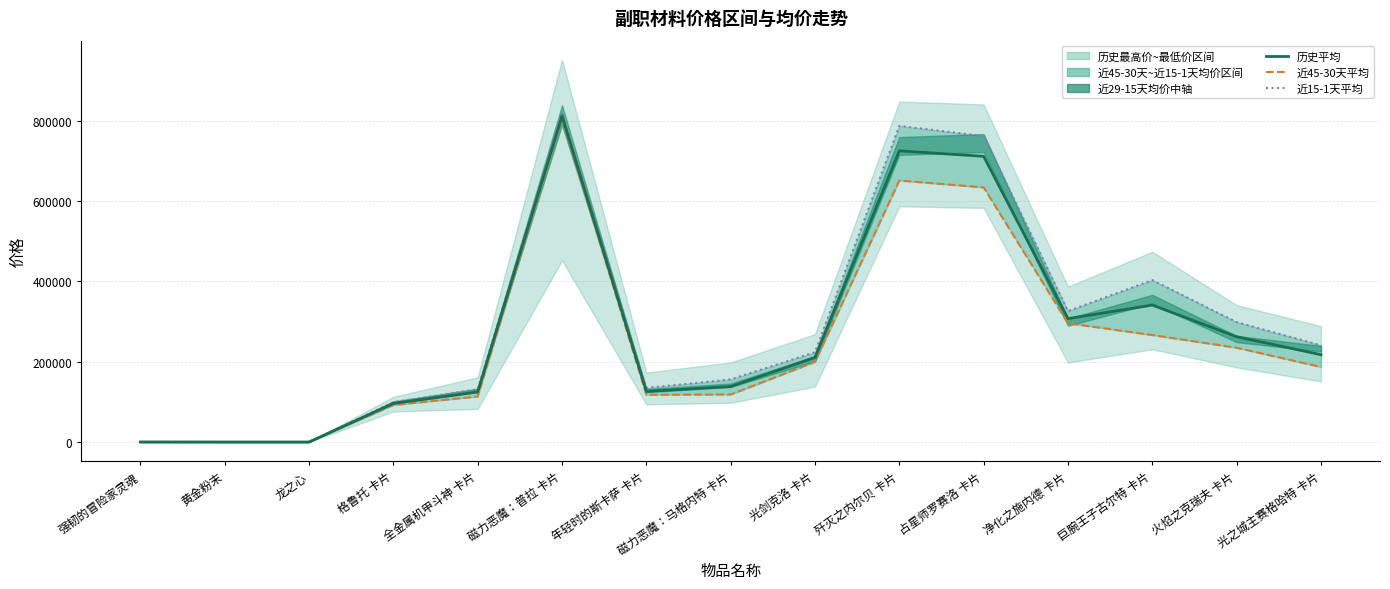

What is the value of the 历史平均 point at the 14th from the left?

262211